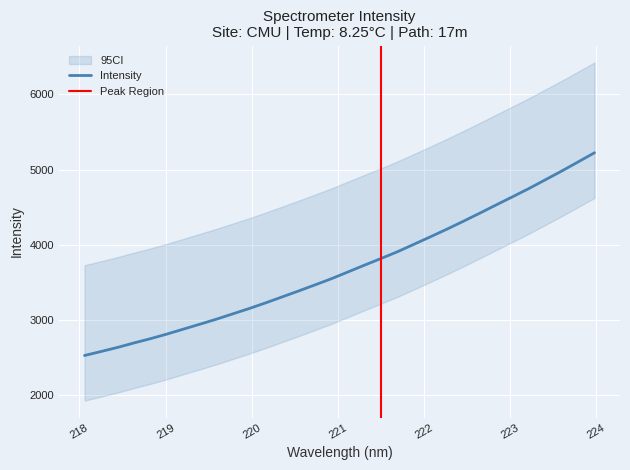

True or false: the data shows 4176.9 at 10.

False